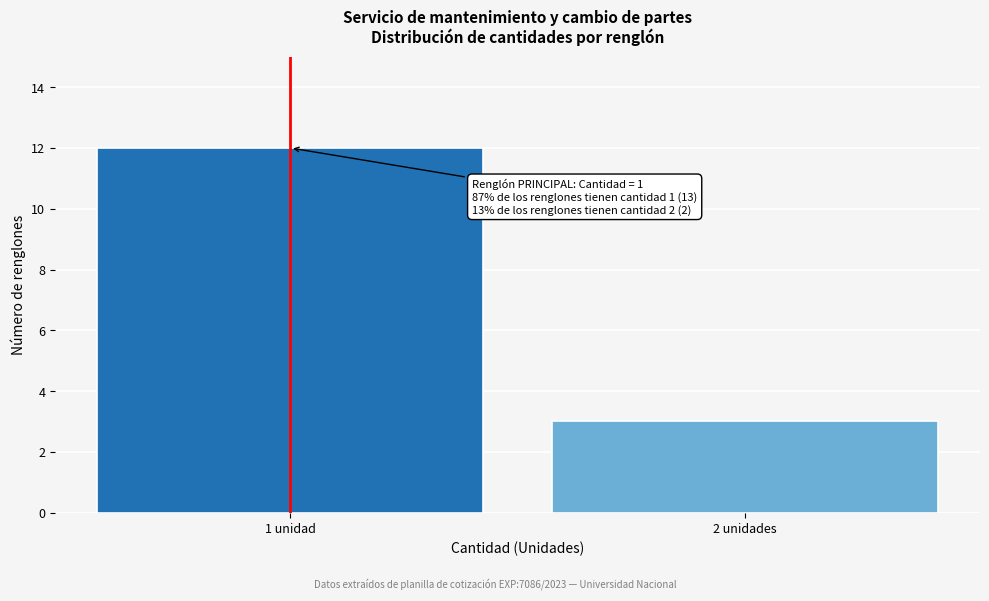

Reading left to right, transcribe all the data shown in this chart.

12	3